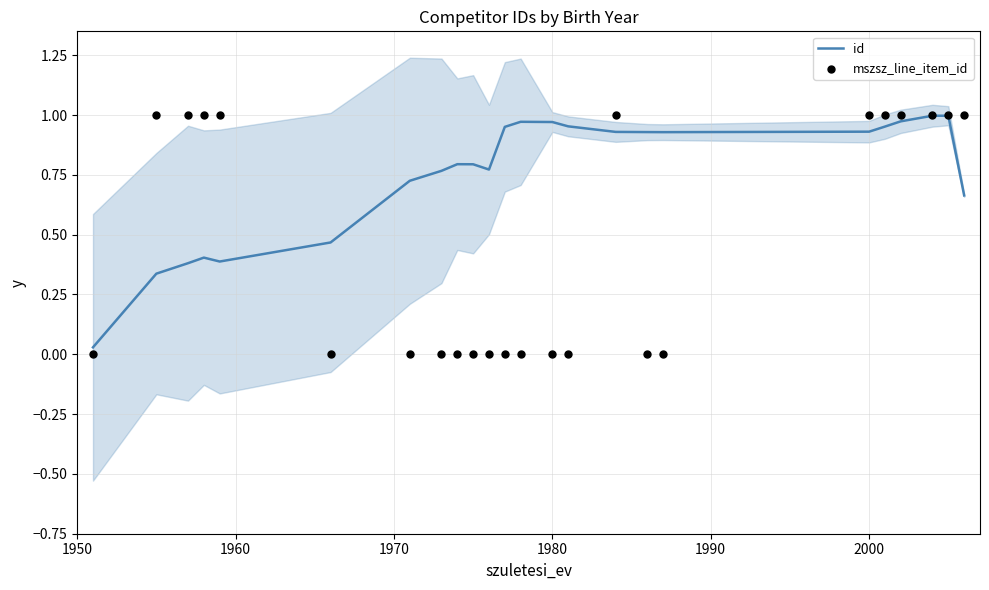

What are all the series names shown in the legend?

id, mszsz_line_item_id